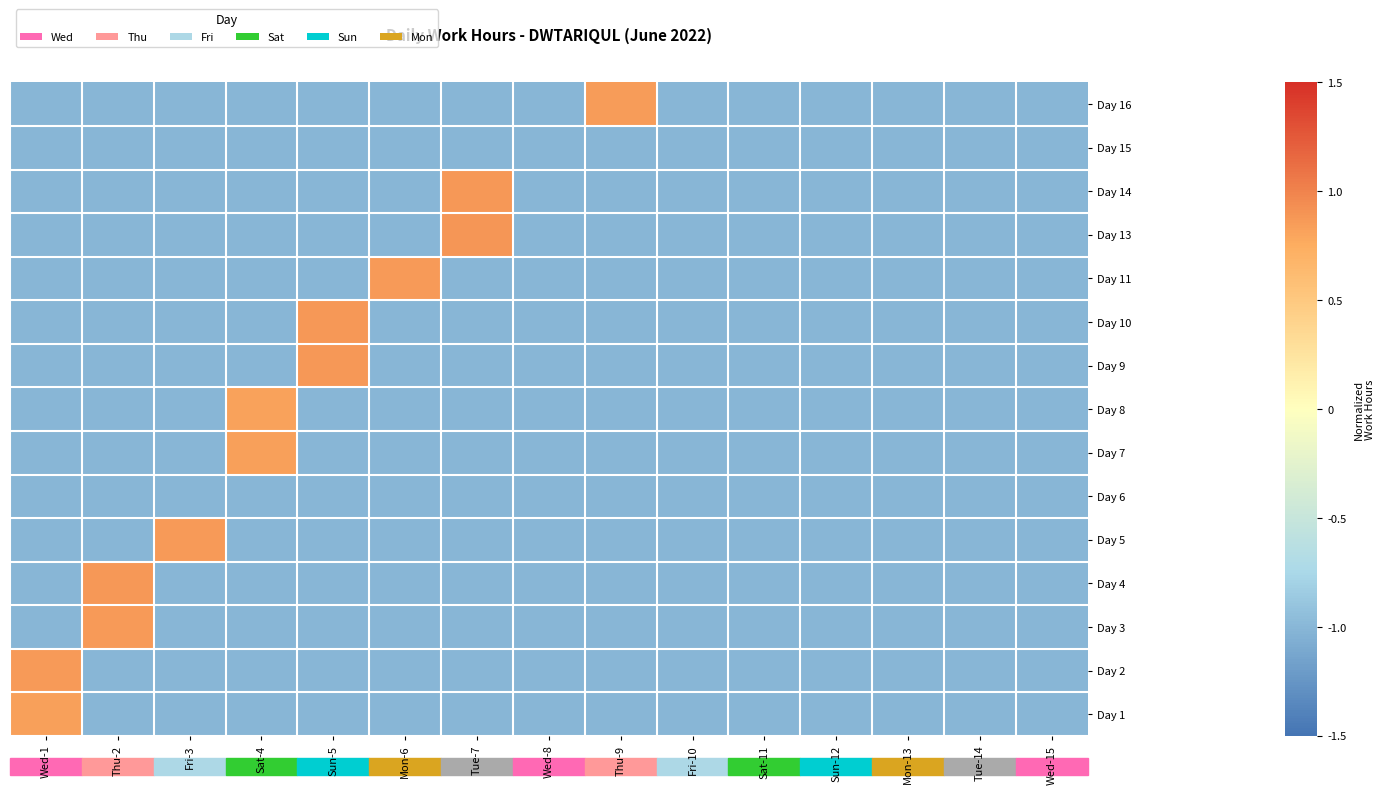

Rank the series by their maximum value, from lowest to highest.

Day 6, Day 15, Day 8, Day 1, Day 7, Day 16, Day 5, Day 11, Day 2, Day 3, Day 9, Day 14, Day 10, Day 4, Day 13